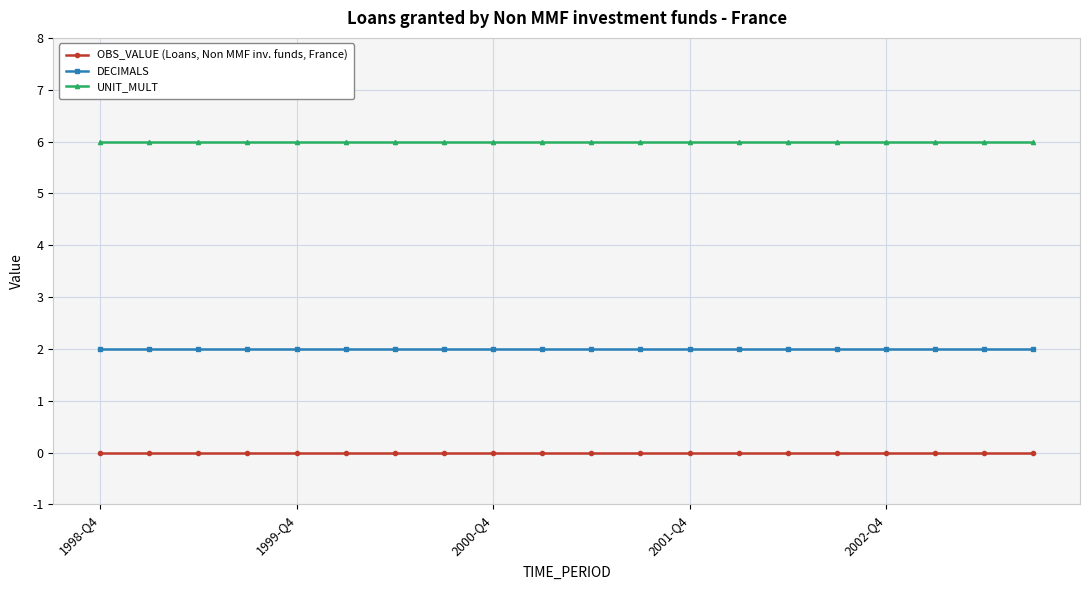

What are all the series names shown in the legend?

OBS_VALUE (Loans, Non MMF inv. funds, France), DECIMALS, UNIT_MULT